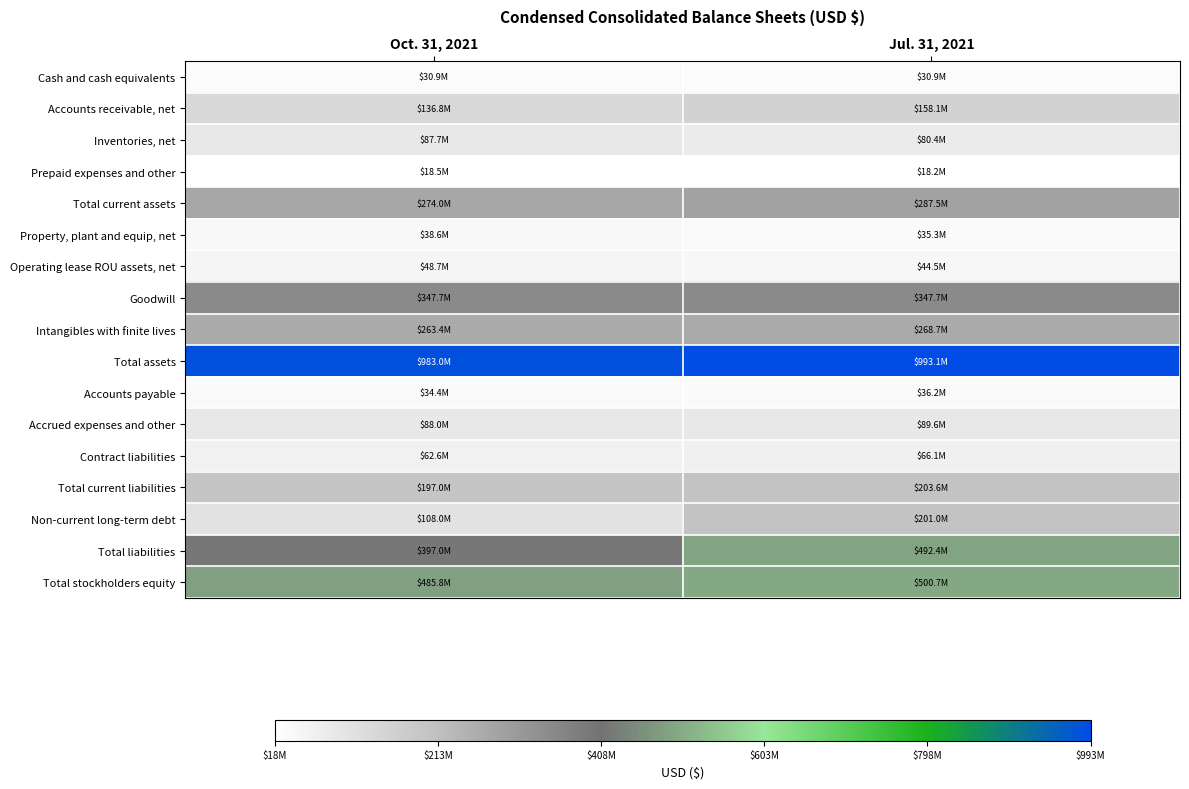

What is the smallest value displayed?

18167000